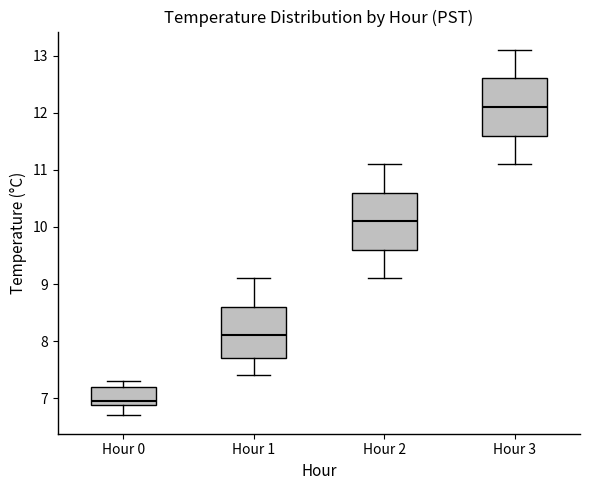

Where does the upper whisker of the box for Hour 1 end on the y-axis? The values are not printed on the chart, so give them approximately, as read against the axis.

9.1